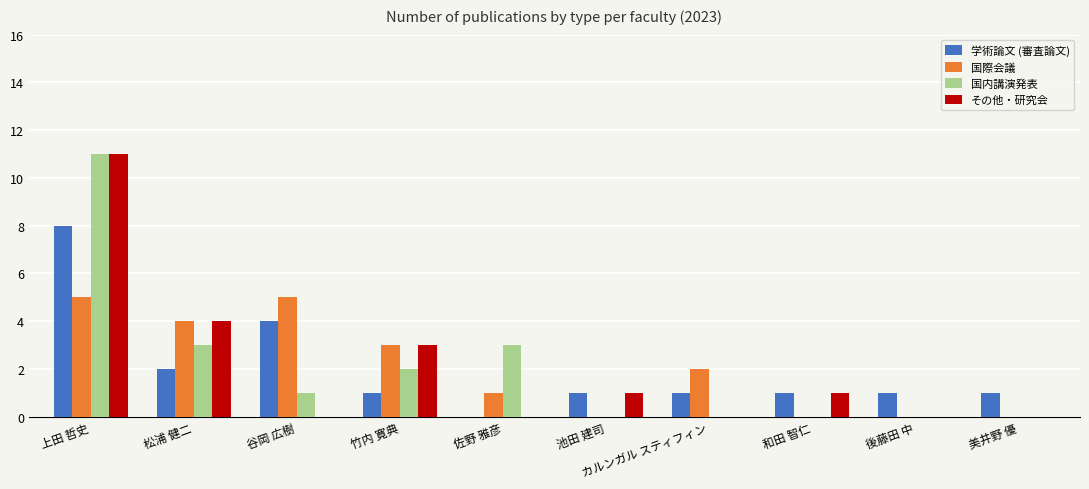

Are the bars horizontal?

No